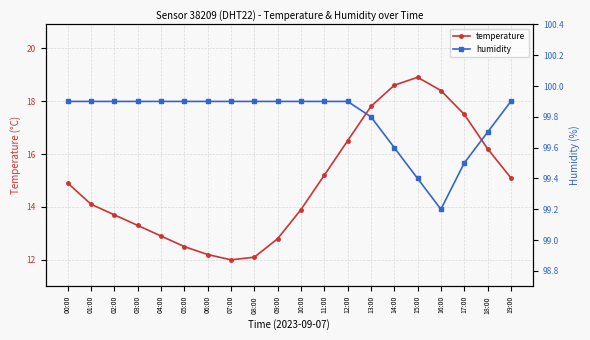

List the series in order of their peak value, lowest first.

temperature, humidity